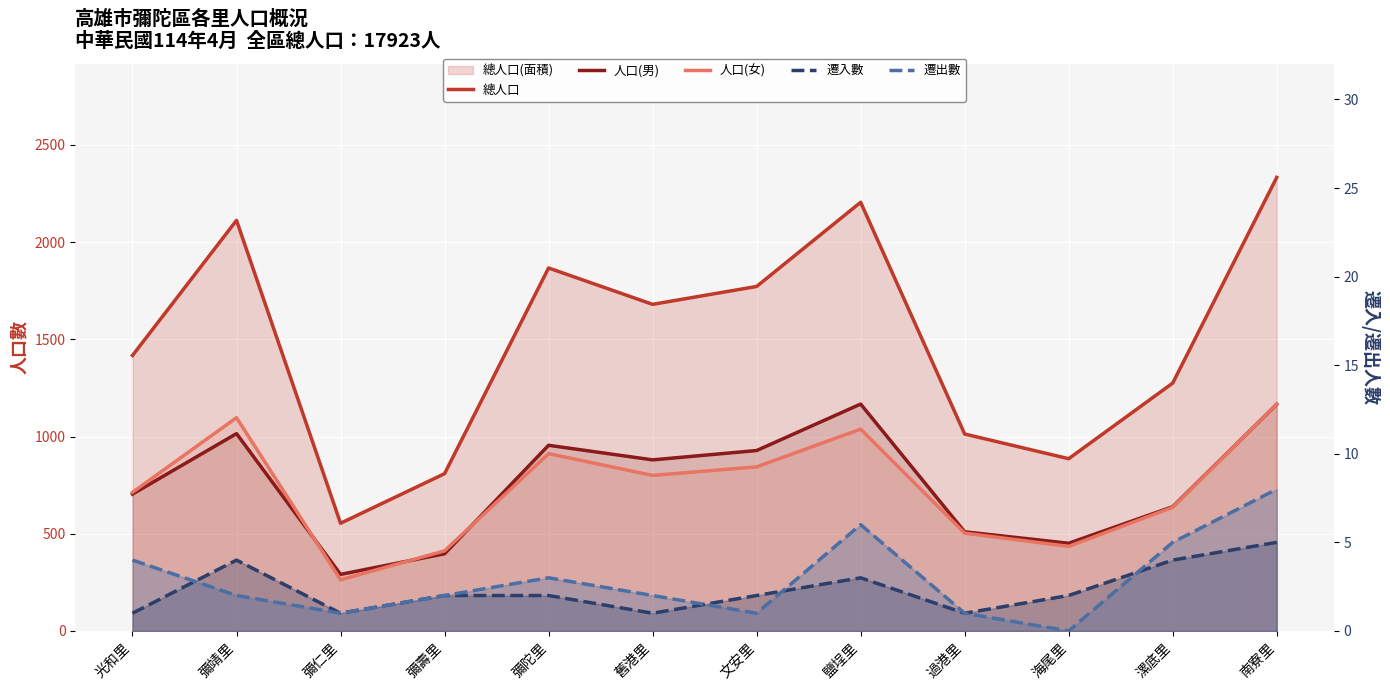

Which series changed the most between 海尾里 and 漯底里?

總人口